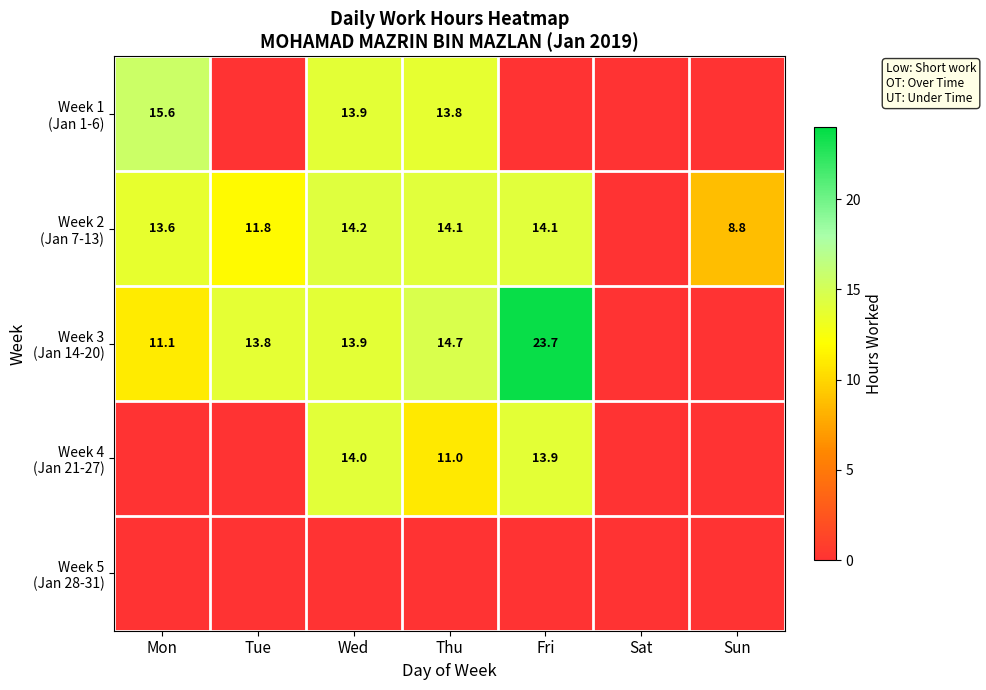

Where does the Week 2 (Jan 7-13) series first go above 13?

Mon